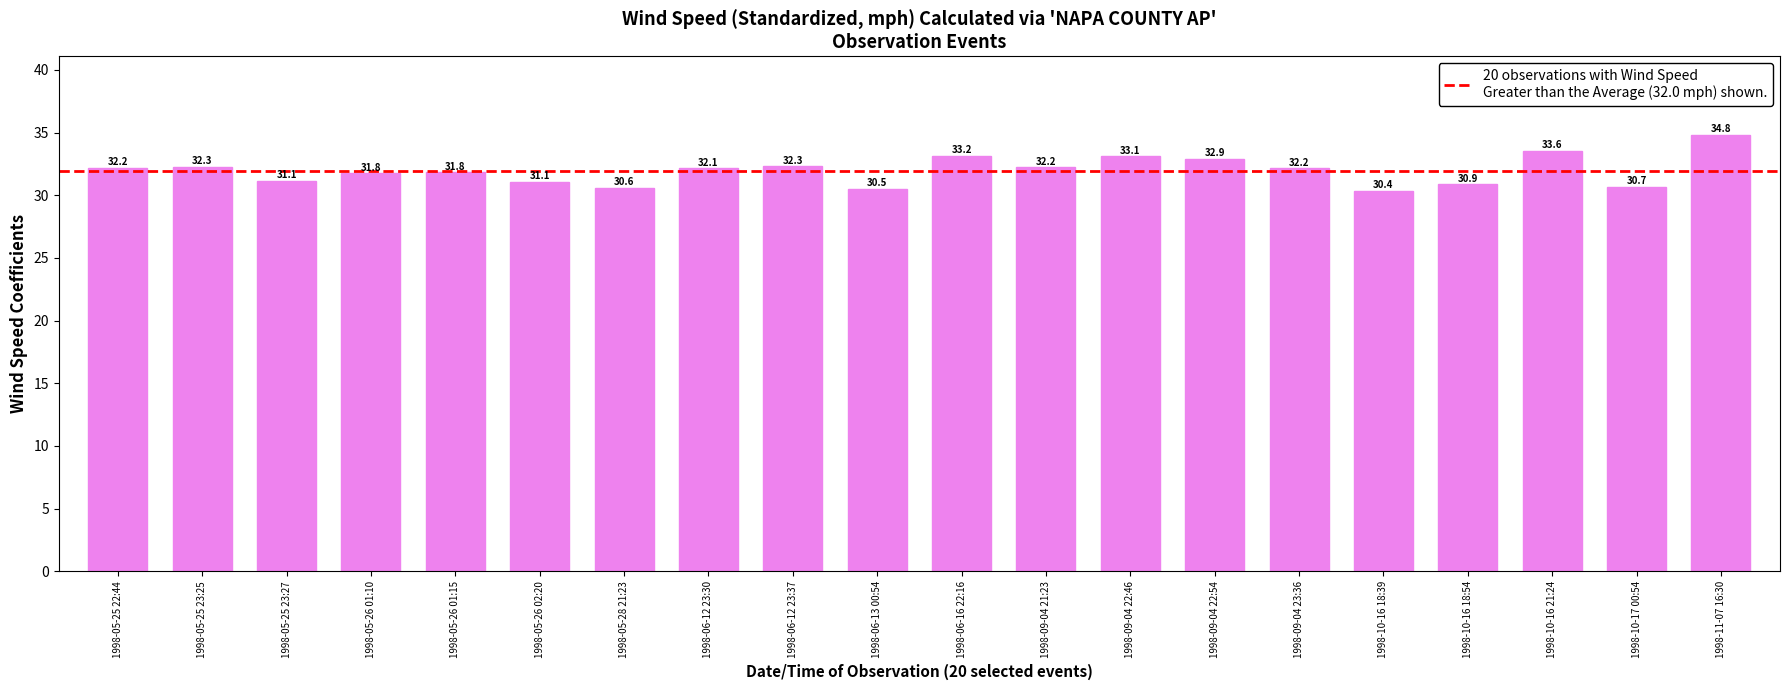

The chart shows a value of 32.9 at 1998-09-04 22:54. True or false?

True